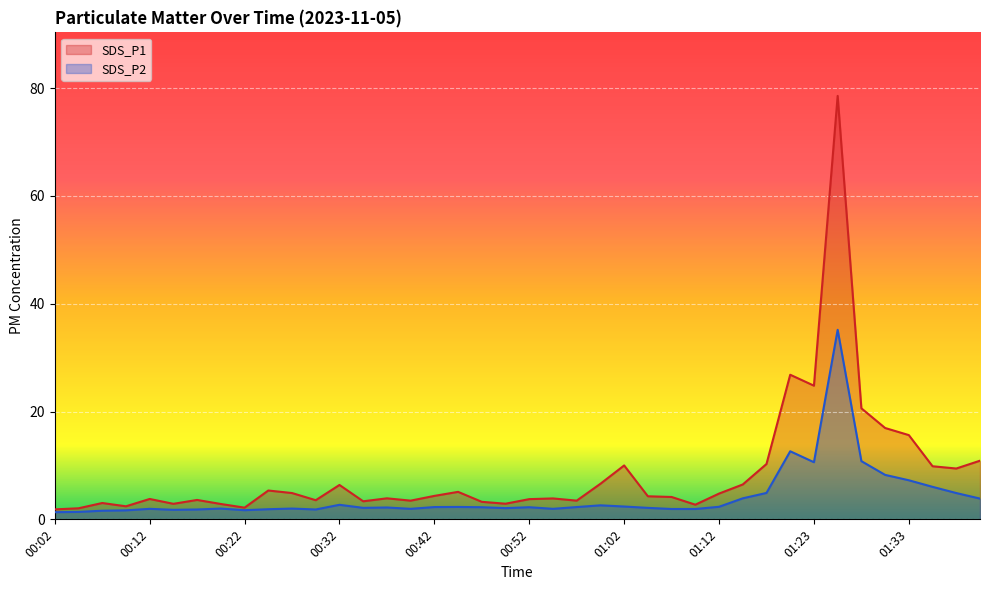

What is the maximum value for SDS_P1?

78.6